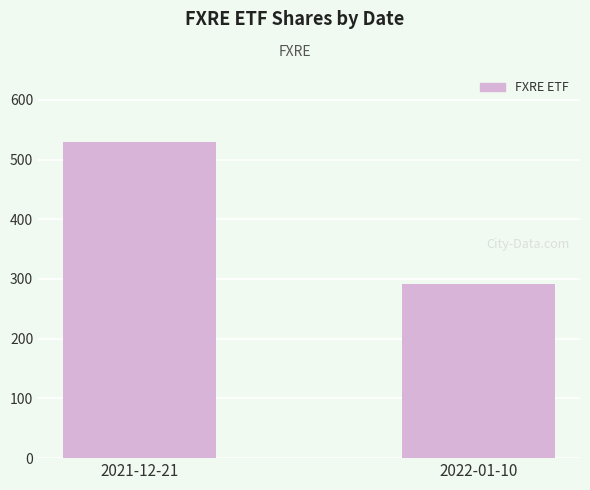

How many bars are there in total?

2